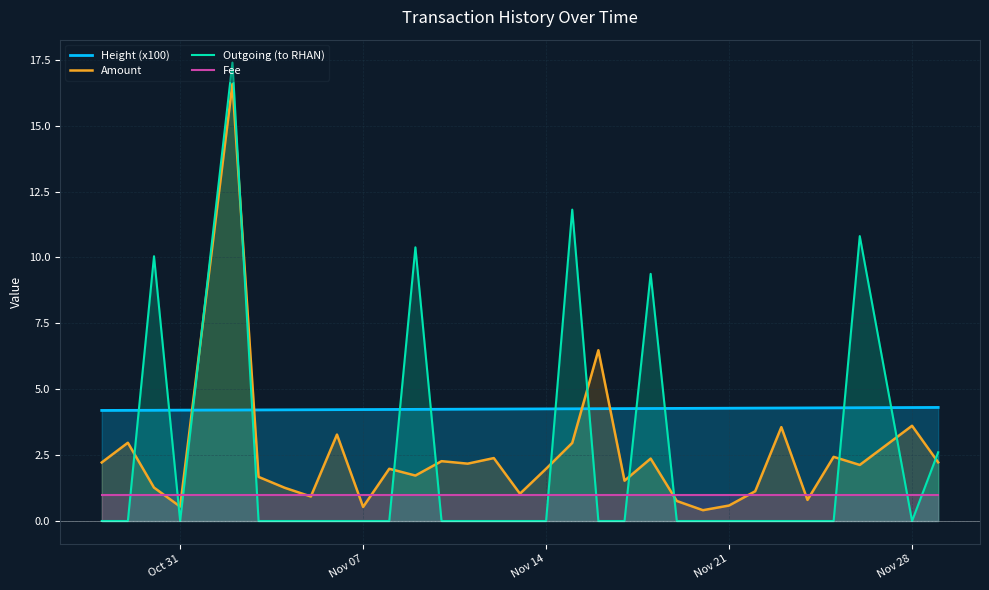

List the series in order of their peak value, lowest first.

Fee, Height (x100), Amount, Outgoing (to RHAN)